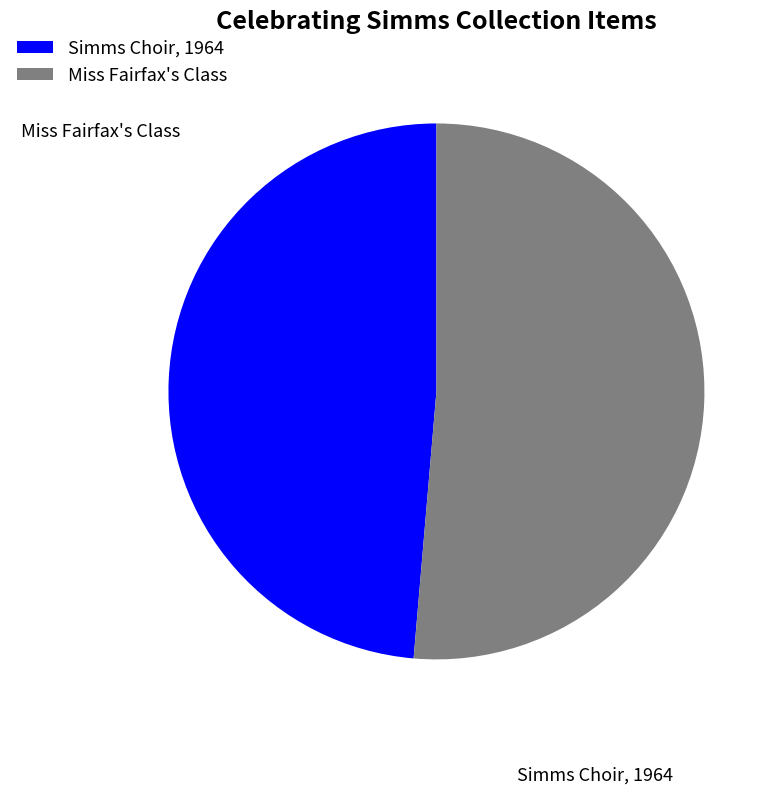

How many segments does this pie chart have?

2